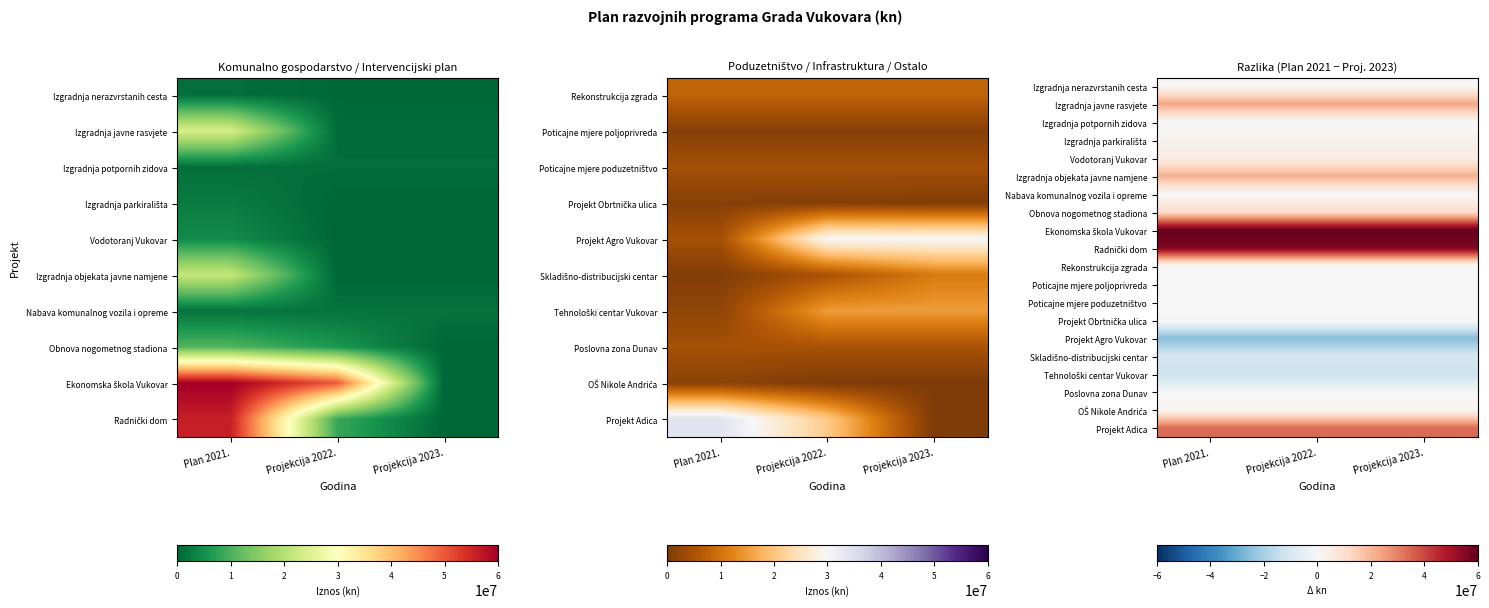

Count the number of categories in the chart.

3